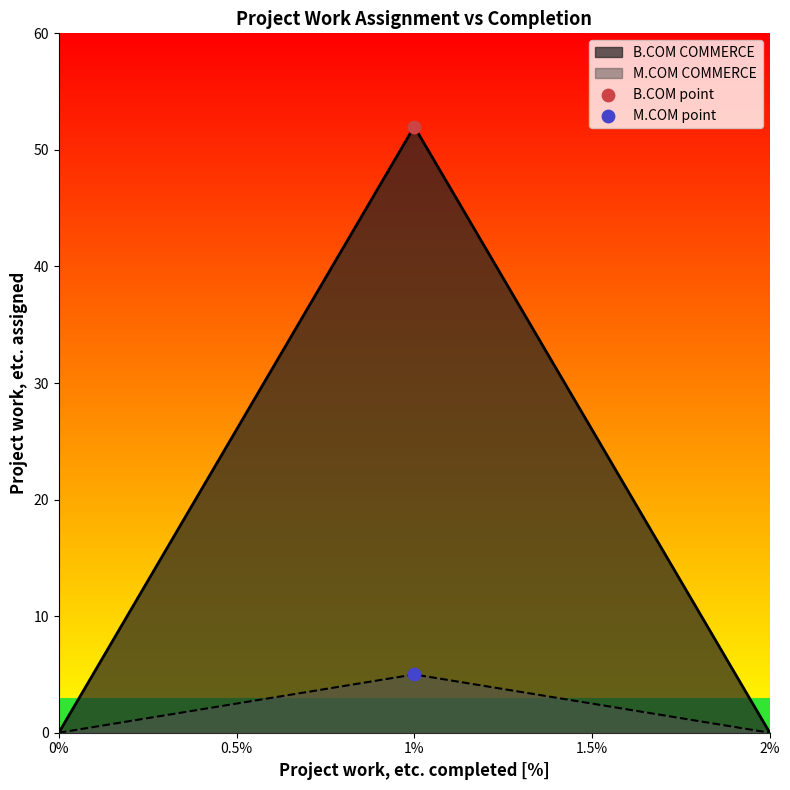

Which has a higher value, B.COM COMMERCE or M.COM COMMERCE?

B.COM COMMERCE